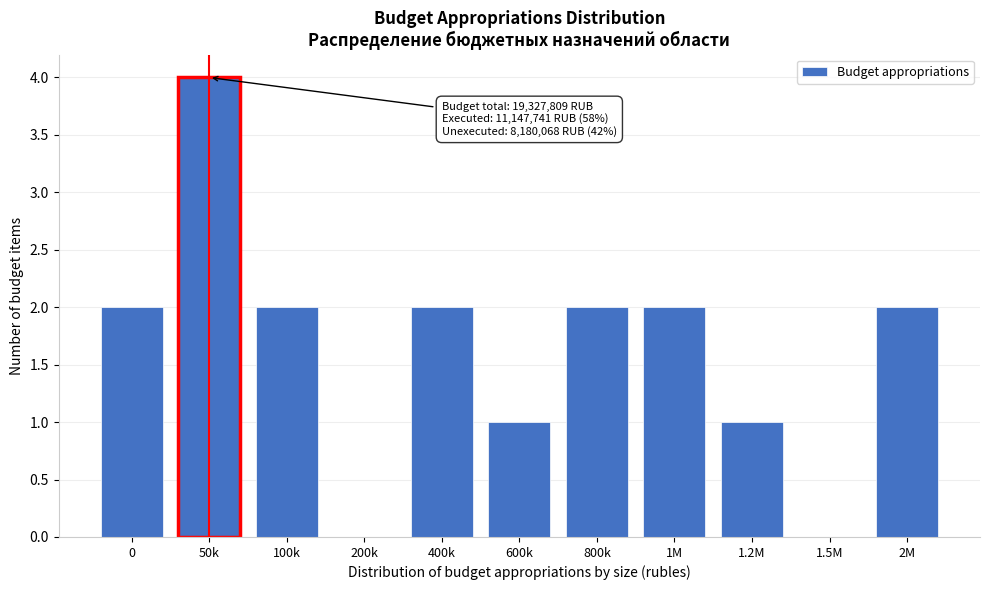

Reading right to left, extract all data points from this chart.

2M=2	1.5M=0	1.2M=1	1M=2	800k=2	600k=1	400k=2	200k=0	100k=2	50k=4	0=2